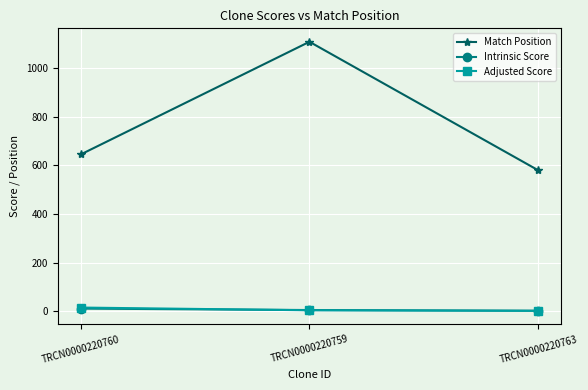

At how many categories does at least one series exceed 102?

3